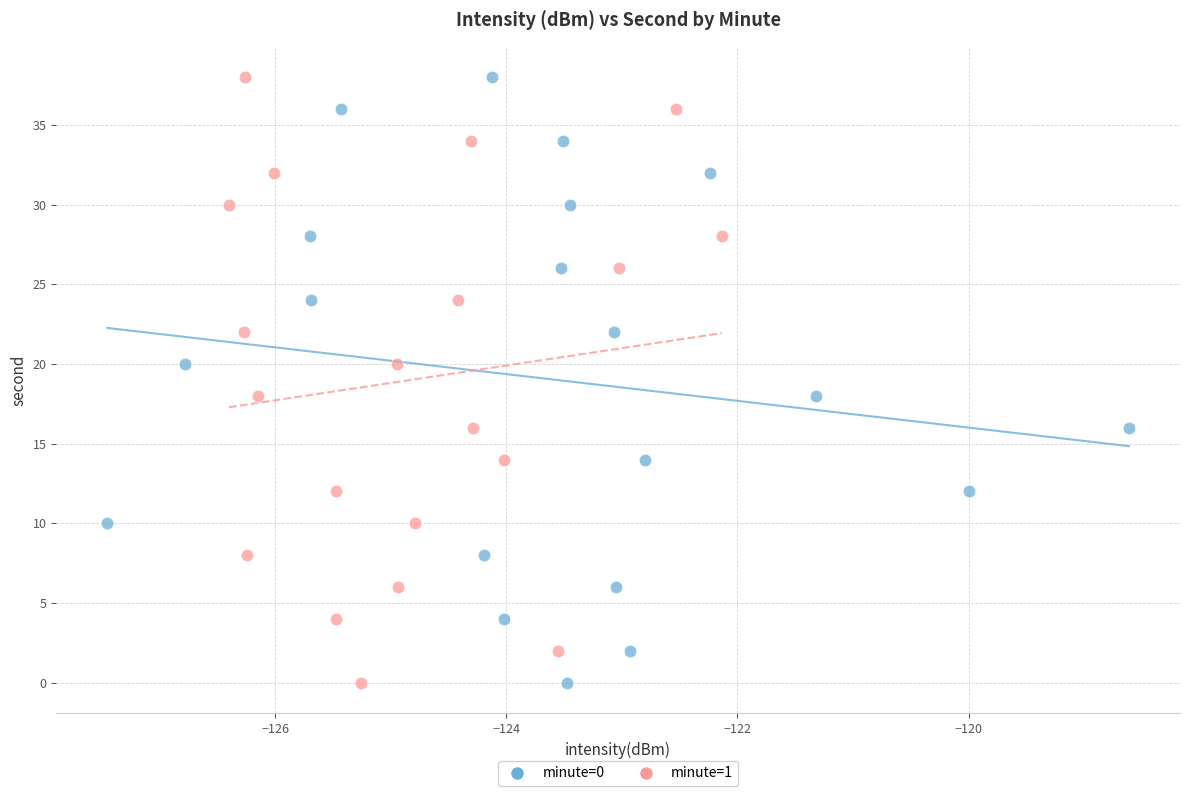

What are all the series names shown in the legend?

minute=0, minute=1